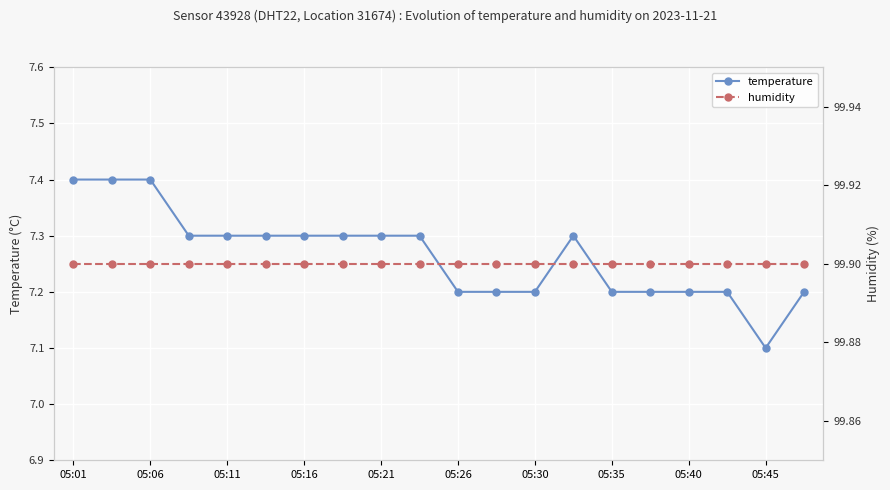

True or false: humidity and temperature cross at least once.

False